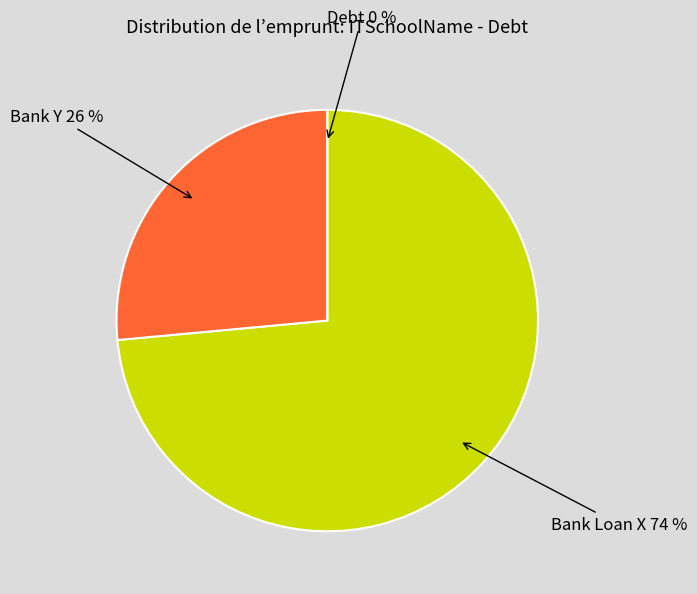

How many segments does this pie chart have?

3